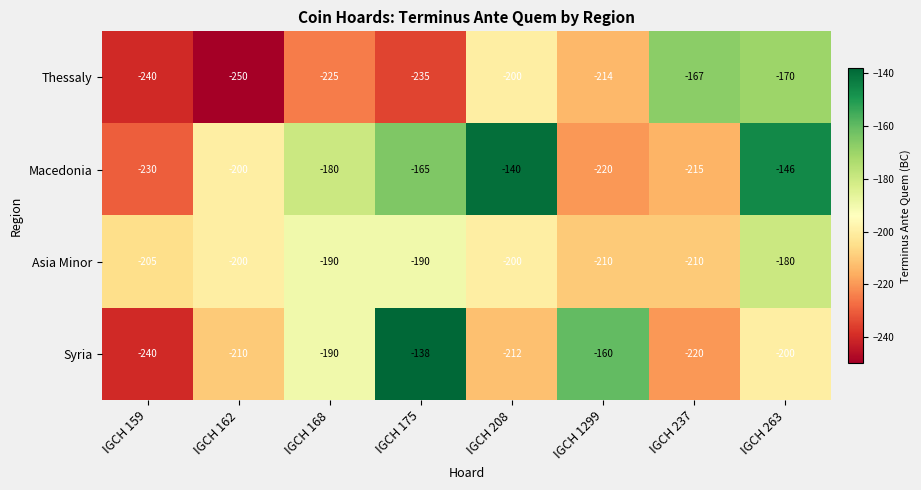

What is the smallest value displayed?

-250